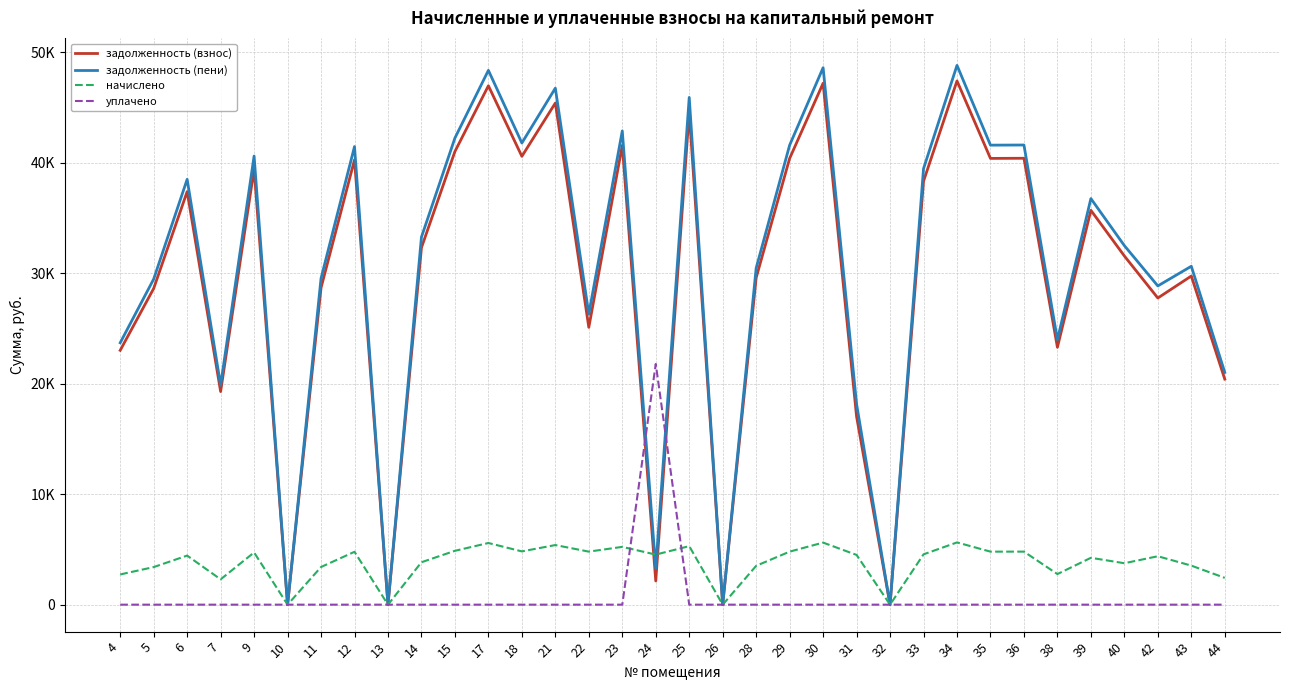

What is the greatest value displayed?

48808.4